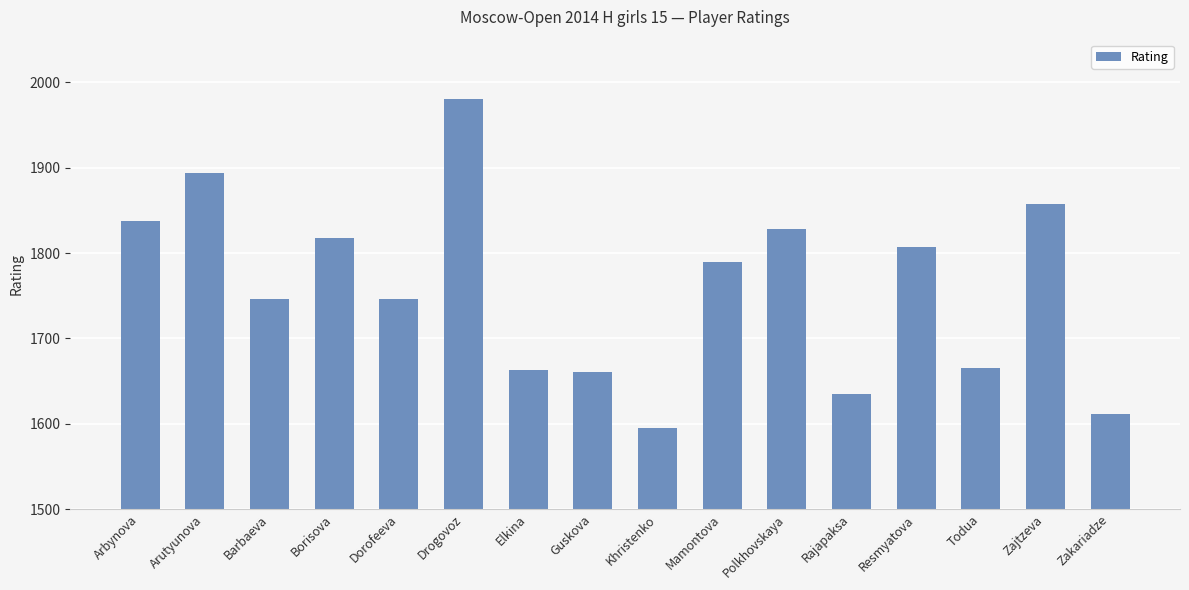

The value at Zakariadze is 810. True or false?

False